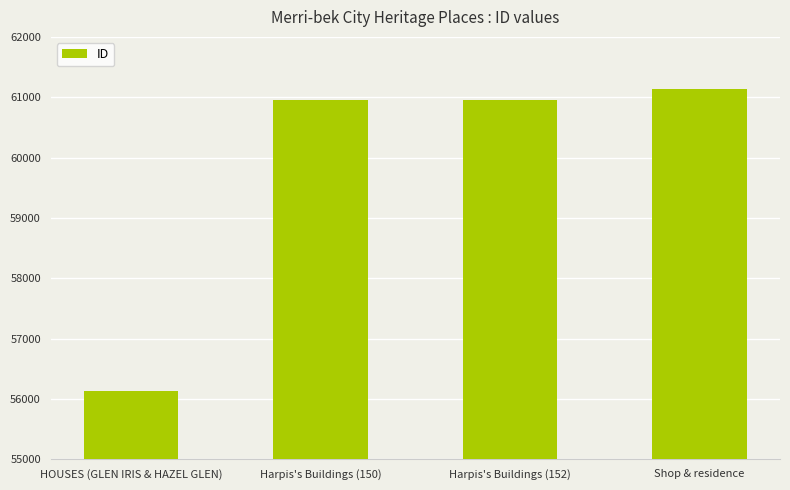

What is the sum of all values?

239168